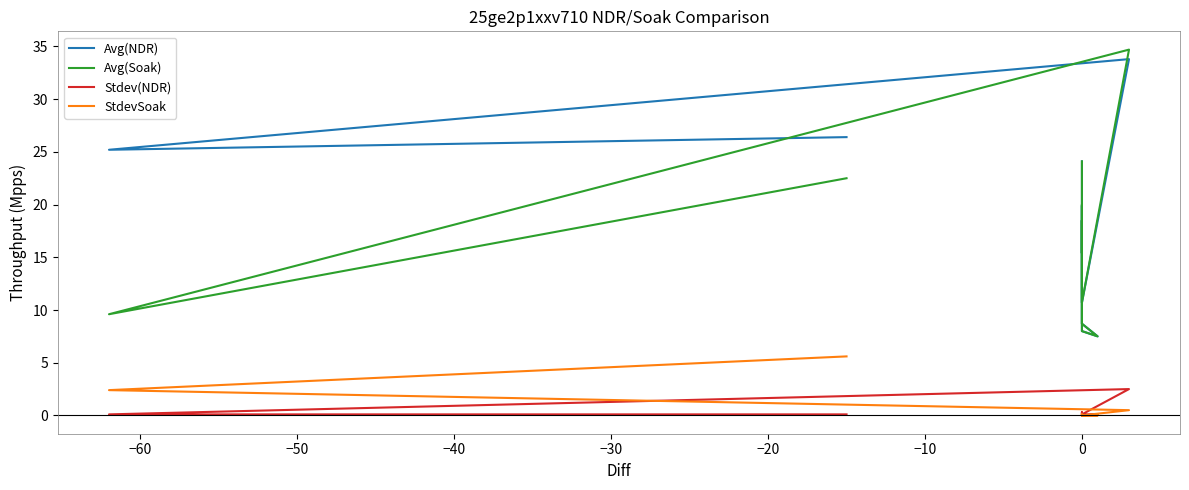

After their last crossing, which series has the higher values: StdevSoak or Stdev(NDR)?

Stdev(NDR)